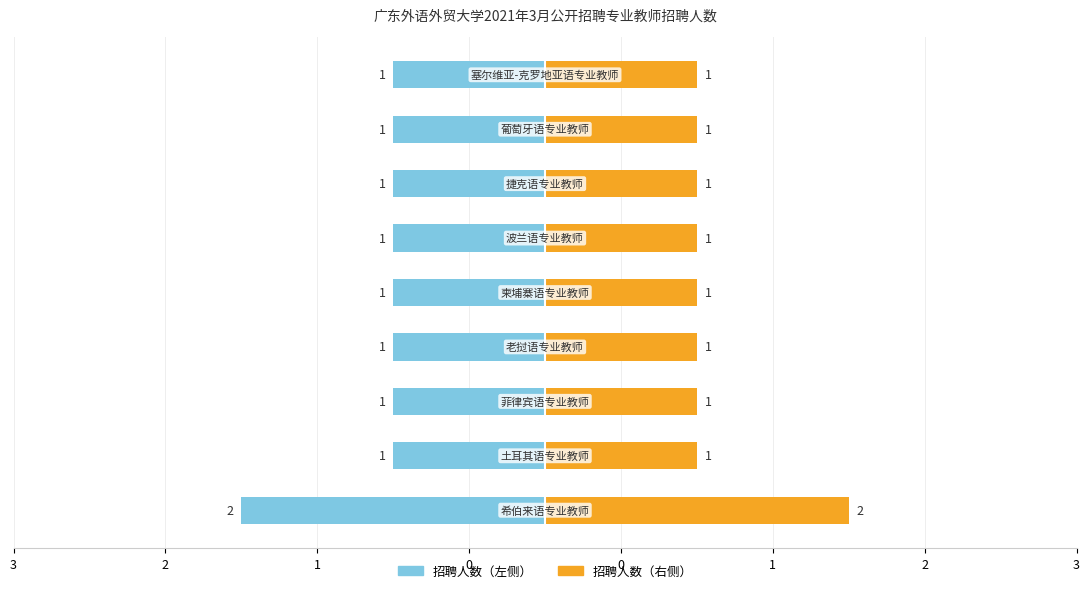

List the labels in order of value, largest first.

希伯来语专业教师, 土耳其语专业教师, 菲律宾语专业教师, 老挝语专业教师, 柬埔寨语专业教师, 波兰语专业教师, 捷克语专业教师, 葡萄牙语专业教师, 塞尔维亚-克罗地亚语专业教师